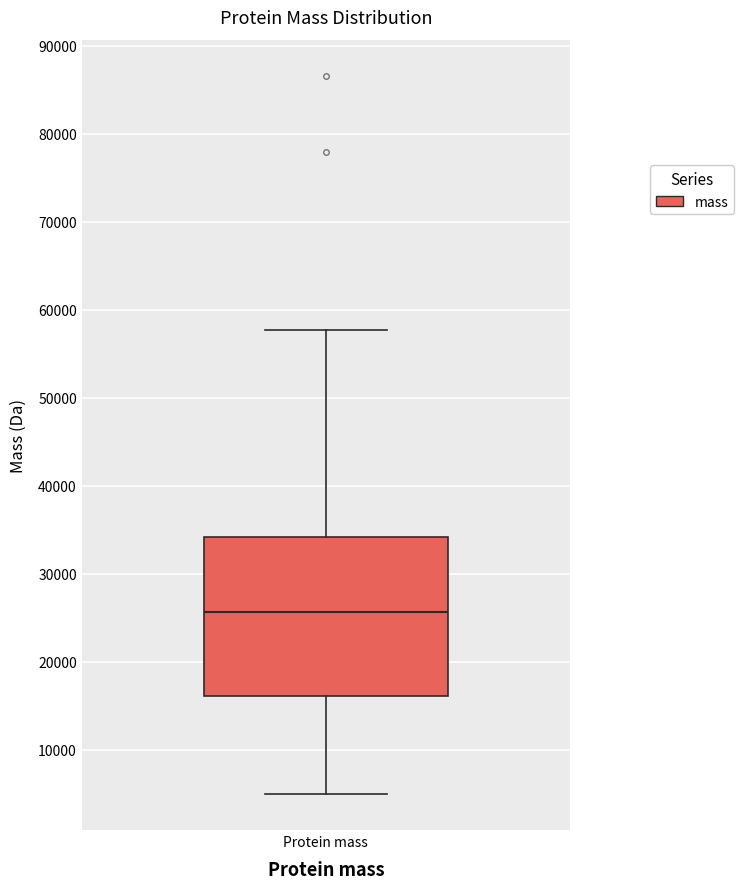

Read this box plot against the y-axis: the position of the median line, the range covered by the box, and the ends of both whiskers. The values are not printed on the chart, so give them approximately, as read against the axis.

median 26000, box 16000 to 34000, whiskers 5000 to 58000